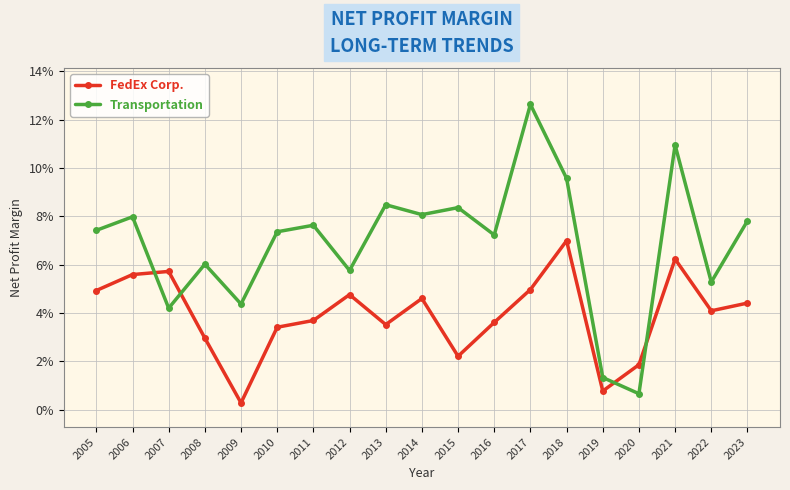

Between which two adjacent categories do Transportation and FedEx Corp. first intersect?

2006 and 2007